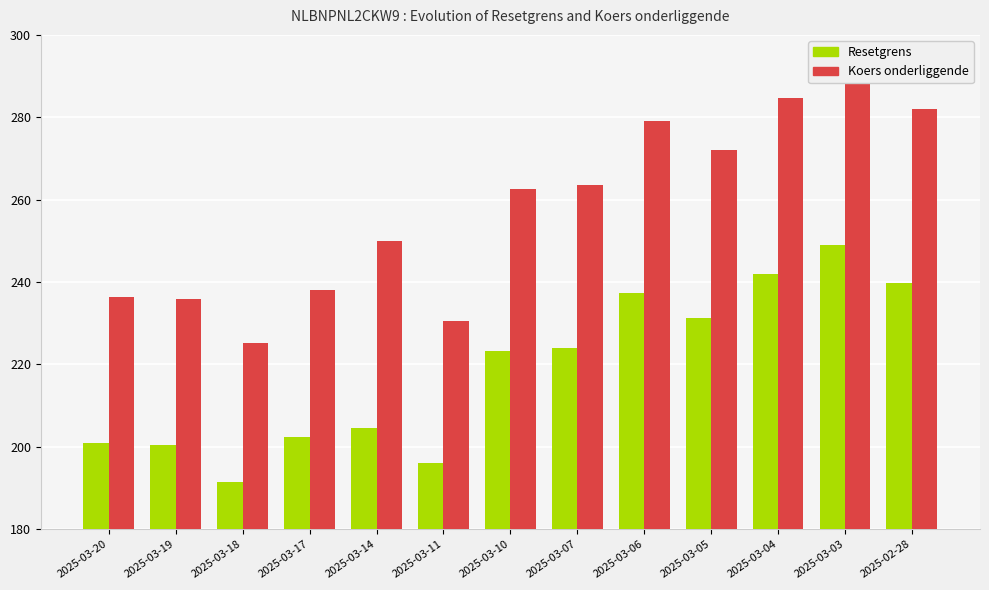

What is the minimum value shown in the chart?

191.5